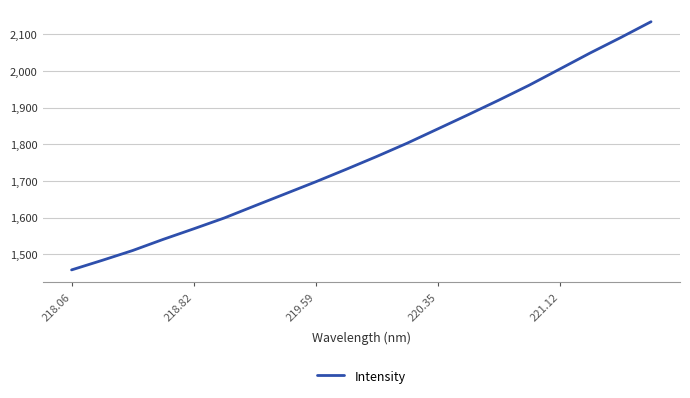

What is the difference between the maximum and minimum values?

676.2